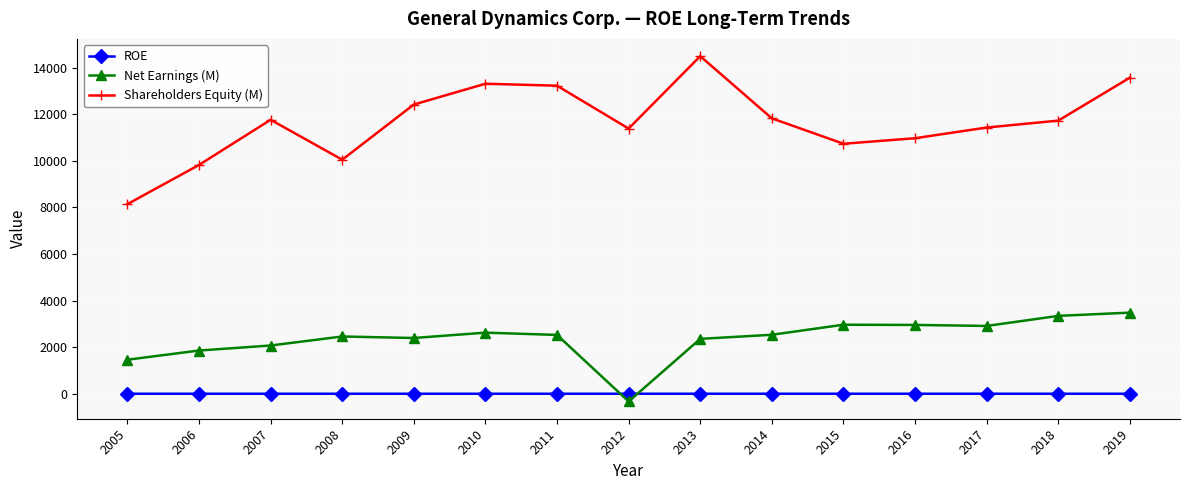

What are all the series names shown in the legend?

ROE, Net Earnings (M), Shareholders Equity (M)